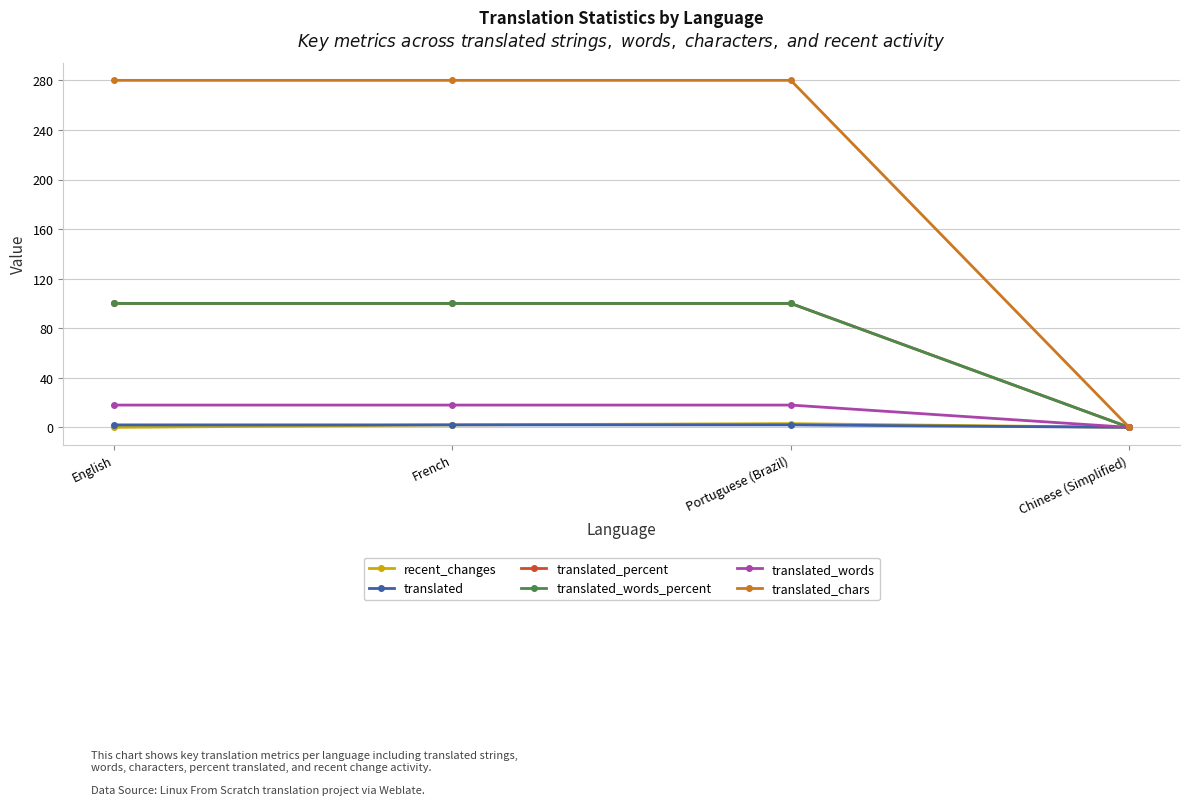

What is the difference between the maximum and minimum values in the translated_percent series?

100